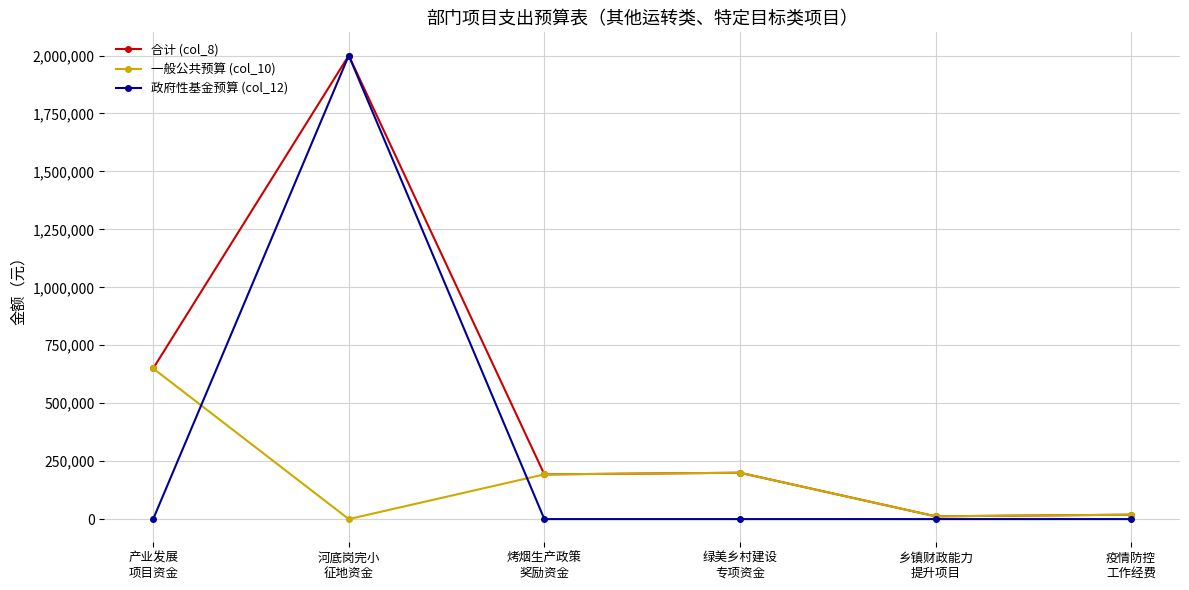

What is the label of the 3rd point from the left?

烤烟生产政策
奖励资金